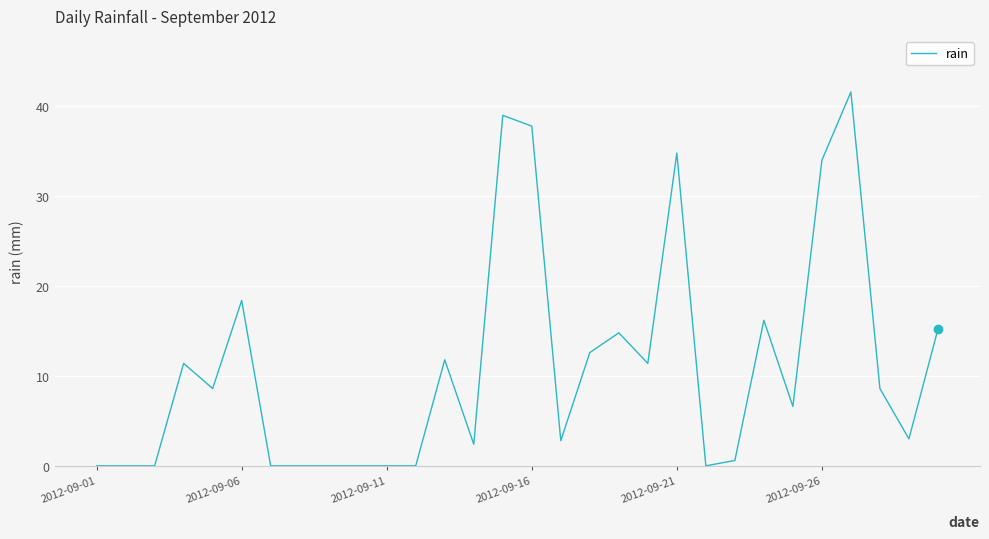

What is the difference between the maximum and minimum values?

41.6